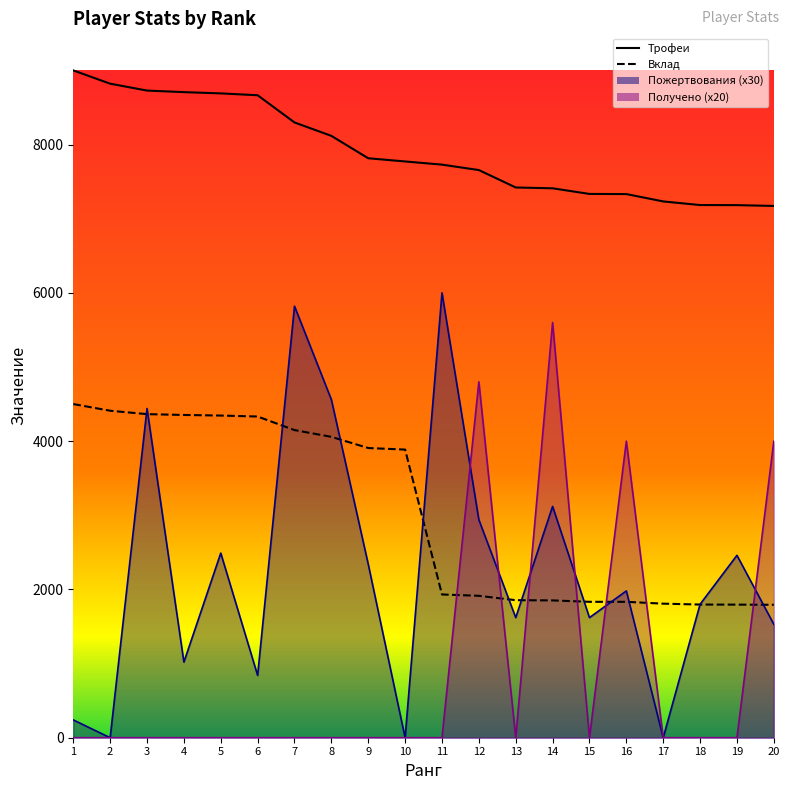

Between 2 and 6, which series saw the biggest shift?

Пожертвования